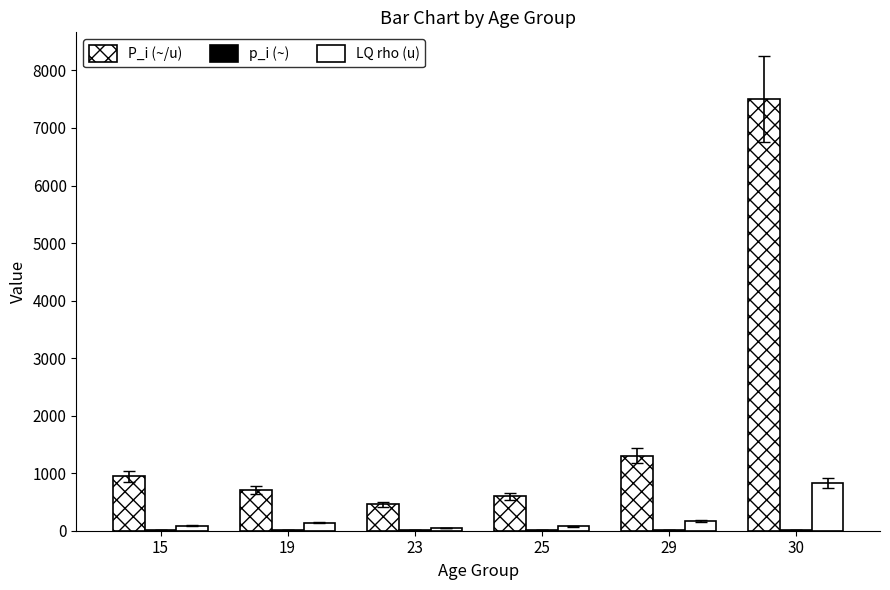

Reading left to right, what are all the values shown in this chart?

P_i (~/u): 15=950.0	19=700.0	23=460.0	25=600.0	29=1300.0	30=7500.0
p_i (~): 15=10.6	19=5.0	23=10.2	25=8.0	29=7.6	30=9.0
LQ rho (u): 15=90.0	19=140.0	23=45.0	25=75.0	29=170.0	30=830.0